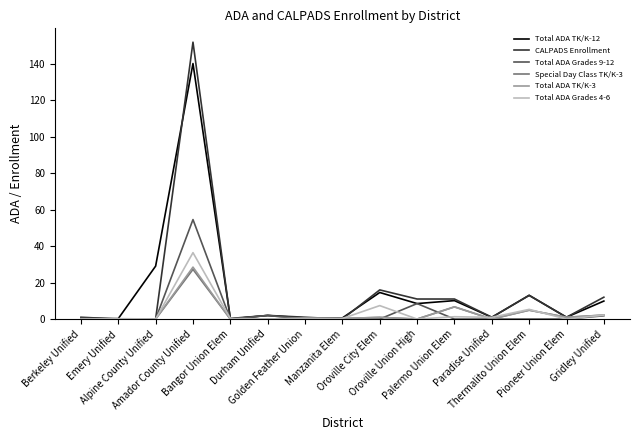

Which series changed the most between Durham Unified and Oroville City Elem?

CALPADS Enrollment